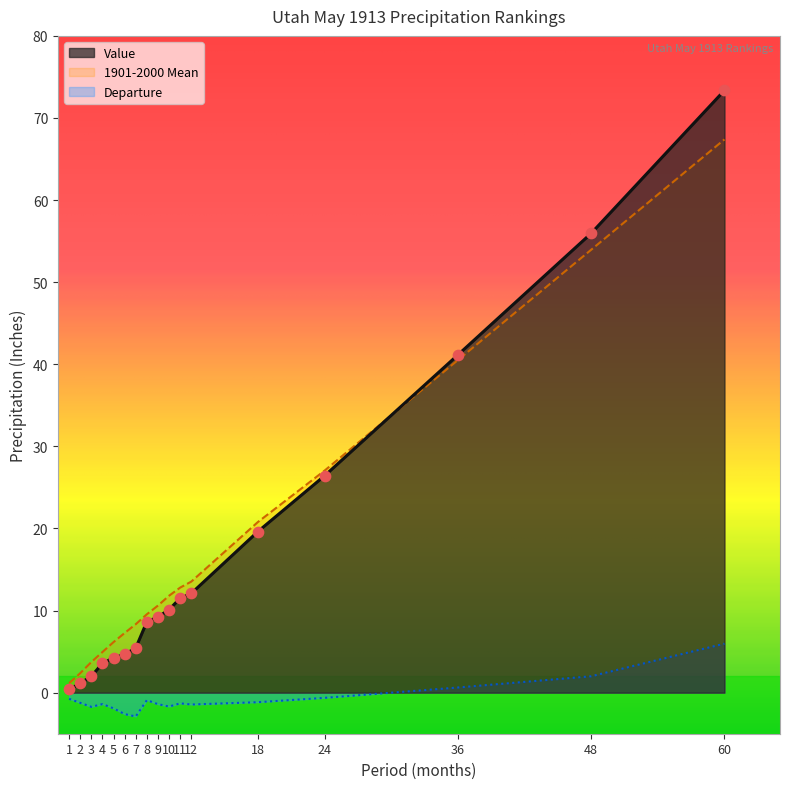

At how many categories does at least one series exceed 16?

5